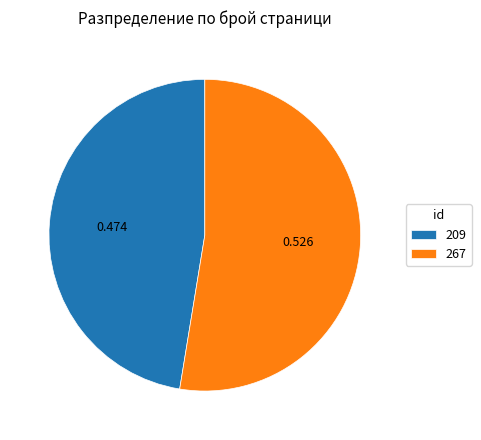

Is there a majority slice in this chart?

Yes